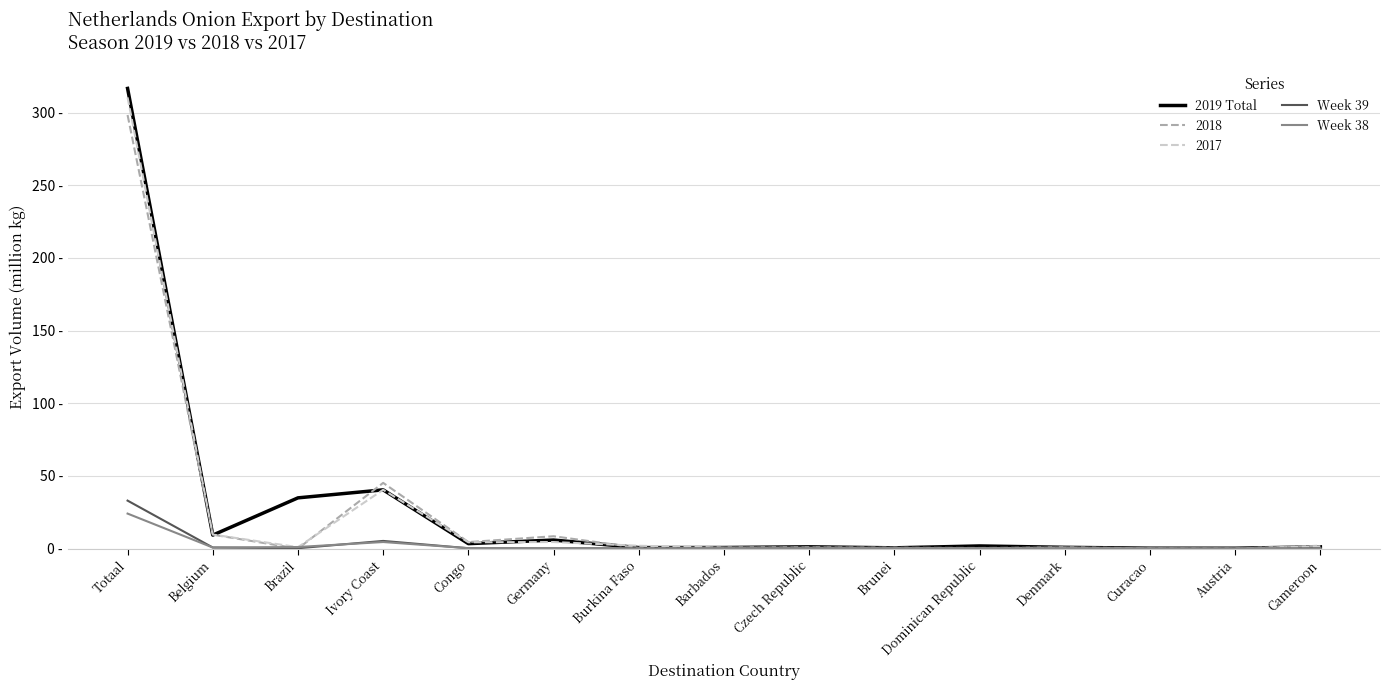

Does the chart have visible grid lines?

Yes